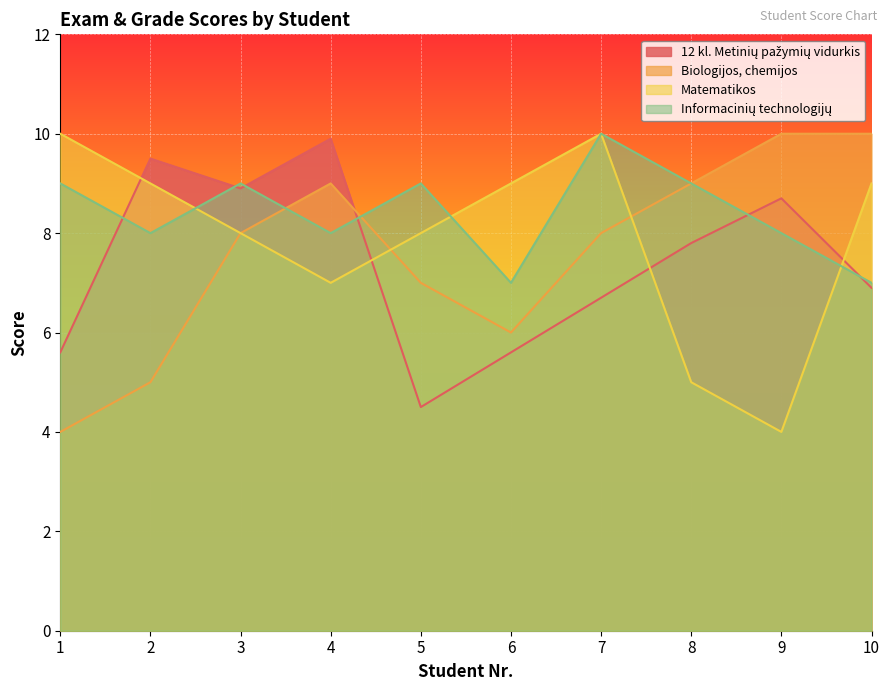

Reading left to right, list all the values displayed in this chart.

12 kl. Metinių pažymių vidurkis: 5.6	9.5	8.9	9.9	4.5	5.6	6.7	7.8	8.7	6.9
Biologijos, chemijos: 4.0	5.0	8.0	9.0	7.0	6.0	8.0	9.0	10.0	10.0
Matematikos: 10.0	9.0	8.0	7.0	8.0	9.0	10.0	5.0	4.0	9.0
Informacinių technologijų: 9.0	8.0	9.0	8.0	9.0	7.0	10.0	9.0	8.0	7.0